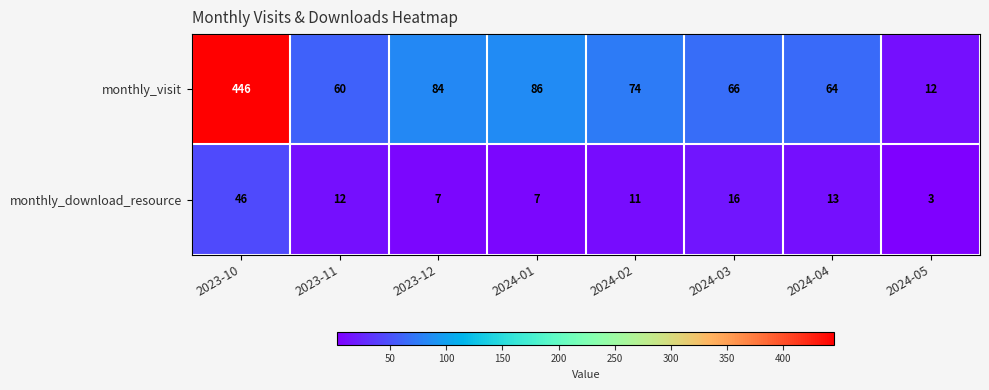

How many data points in monthly_download_resource are less than 12?

4